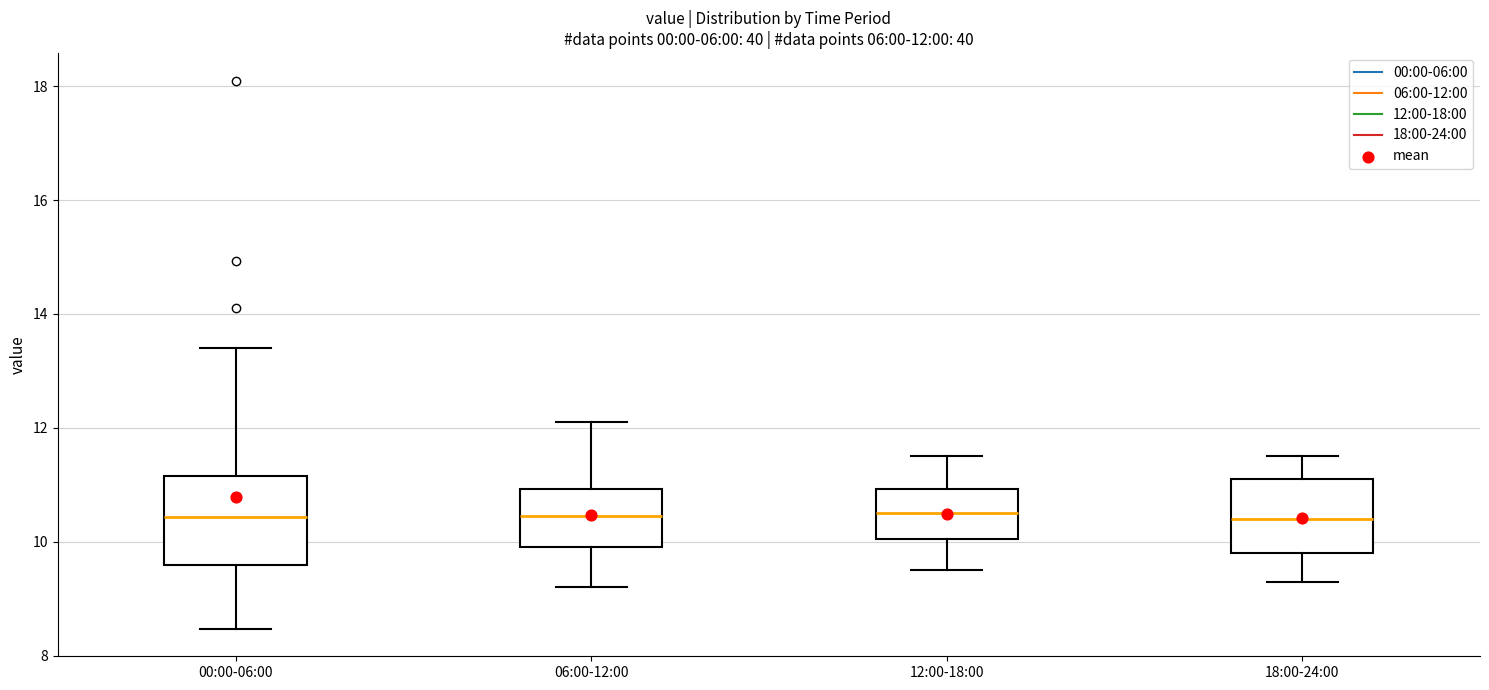

Which box is the tallest, from its lower edge to its upper edge?

00:00-06:00